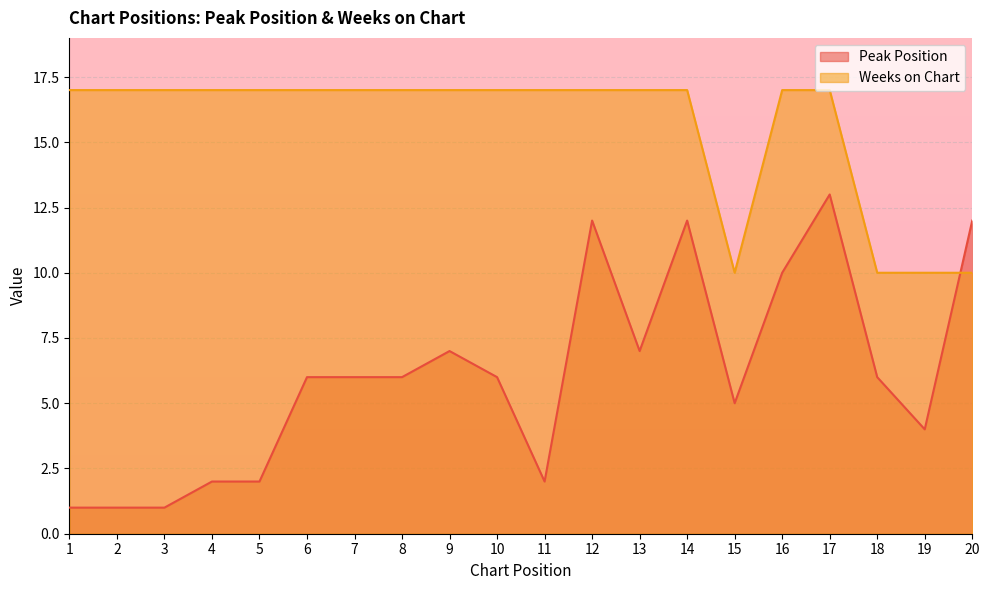

What is the total value across all series at 14?

29